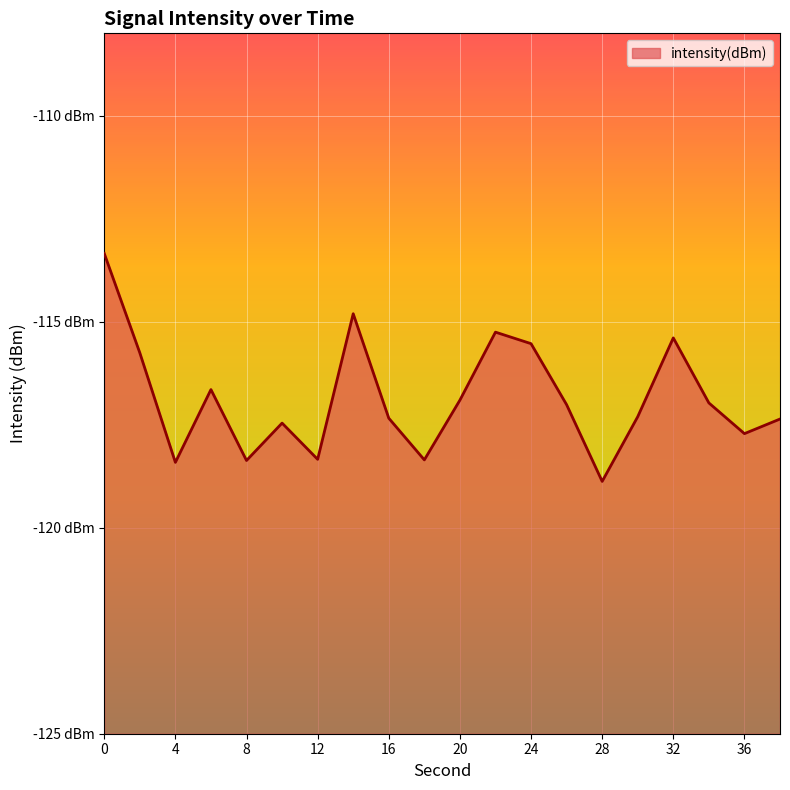

At which category does the data reach its first local valley?

4